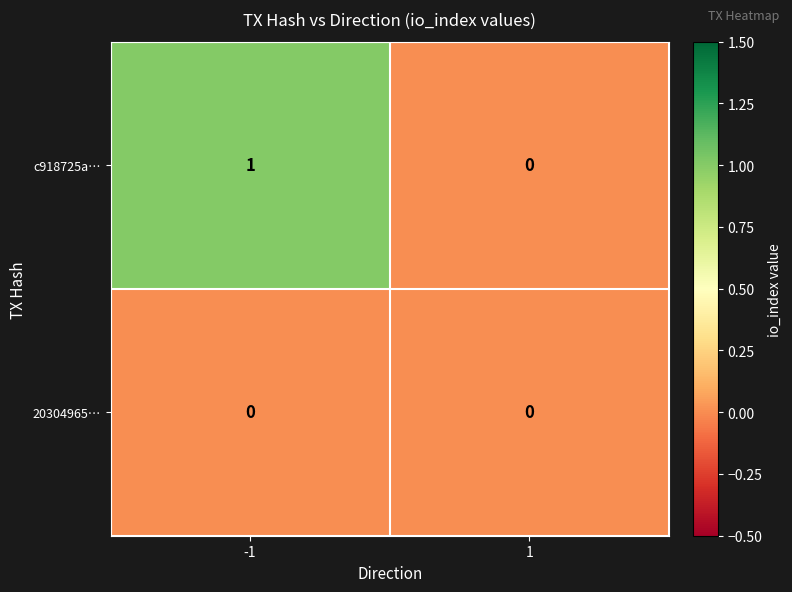

List the labels in order of c918725a… value, largest first.

-1, 1